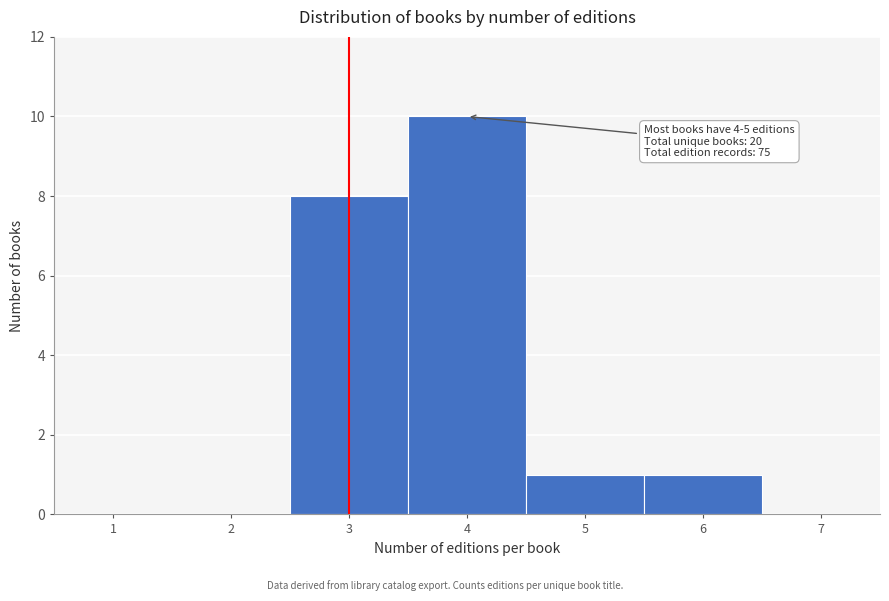

Reading left to right, transcribe all the data shown in this chart.

1=0	2=0	3=8	4=10	5=1	6=1	7=0